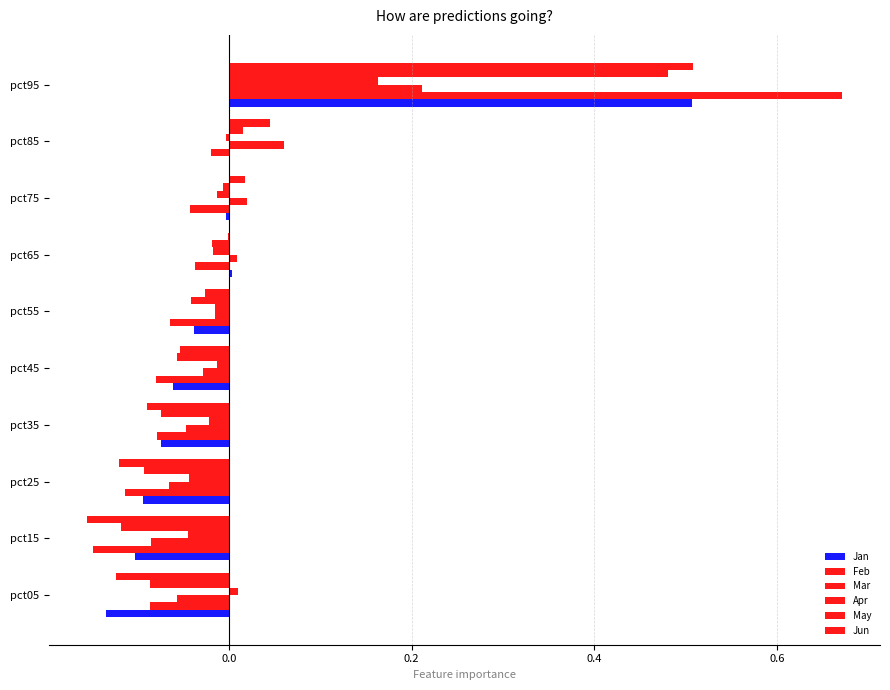

Reading right to left, extract all data points from this chart.

Jan: 0.5	-0.0	-0.0	0.0	-0.0	-0.1	-0.1	-0.1	-0.1	-0.1
Feb: 0.7	-0.0	-0.0	-0.0	-0.1	-0.1	-0.1	-0.1	-0.1	-0.1
Mar: 0.2	0.1	0.0	0.0	-0.0	-0.0	-0.0	-0.1	-0.1	-0.1
Apr: 0.2	-0.0	-0.0	-0.0	-0.0	-0.0	-0.0	-0.0	-0.0	0.0
May: 0.5	0.0	-0.0	-0.0	-0.0	-0.1	-0.1	-0.1	-0.1	-0.1
Jun: 0.5	0.0	0.0	-0.0	-0.0	-0.1	-0.1	-0.1	-0.2	-0.1